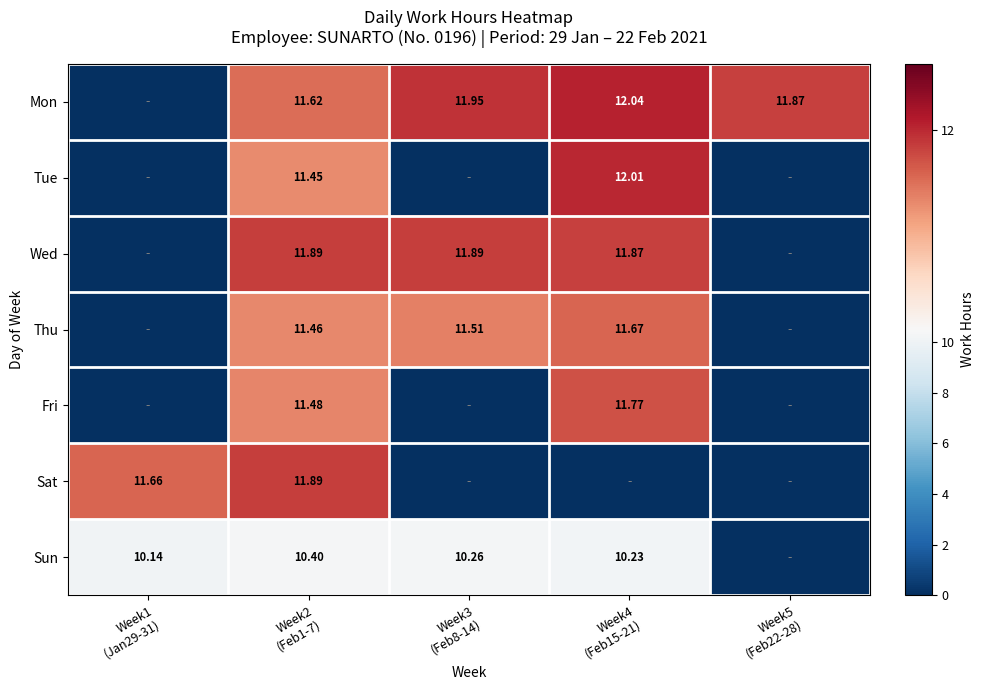

At which category is the sum across all series the highest?

Week2
(Feb1-7)